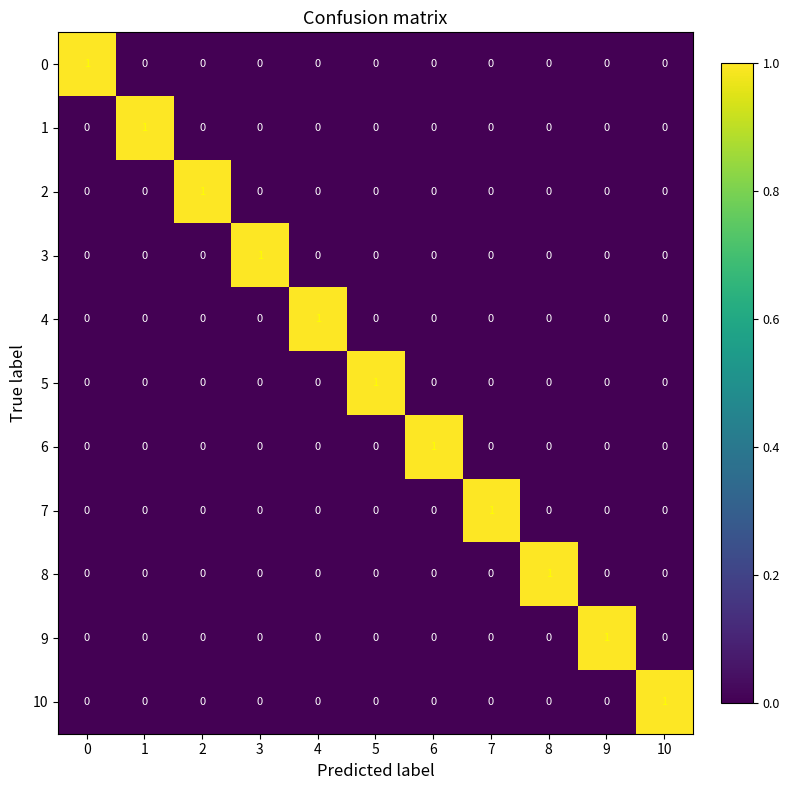

True or false: 0 has a value of 1 at 7.

False